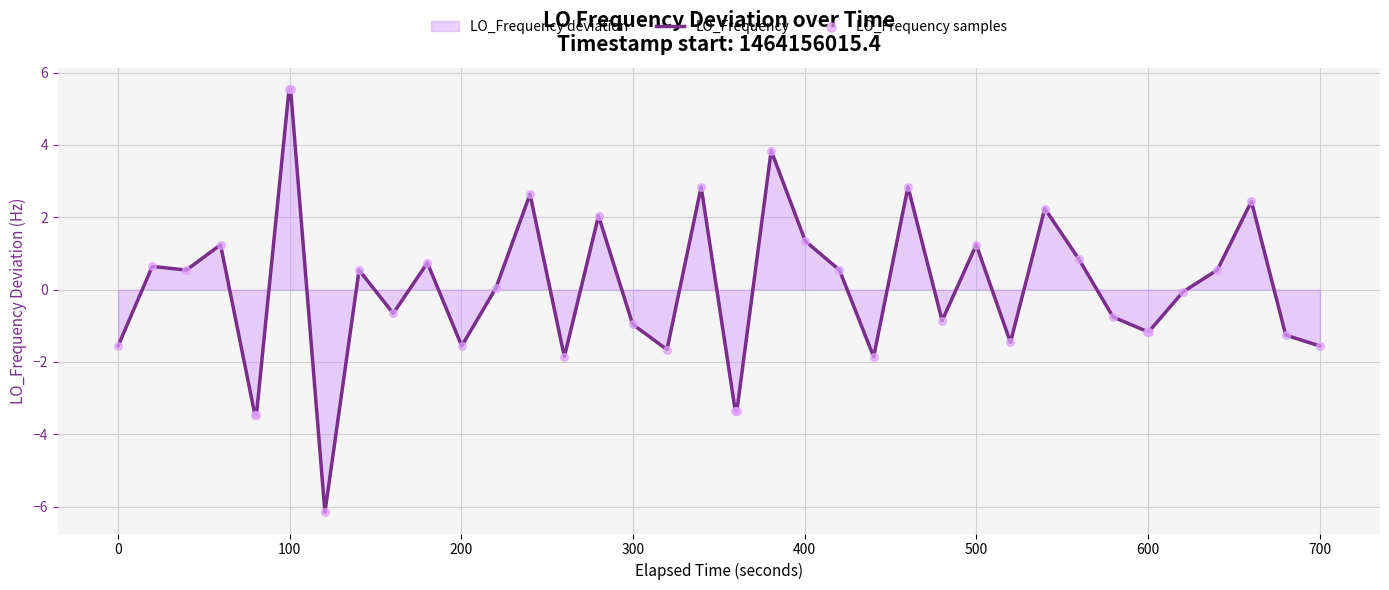

Which series contains the highest Y value?

LO_Frequency